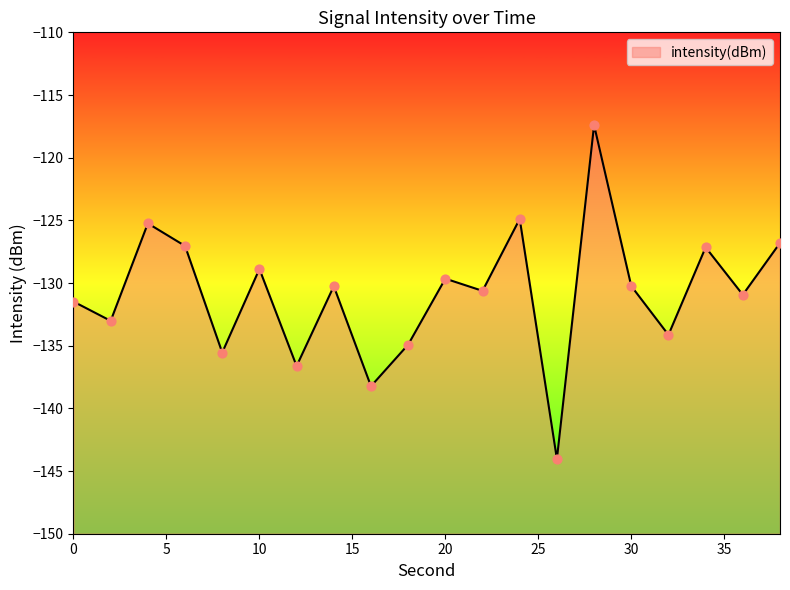

Which has a higher value, 8 or 38?

38